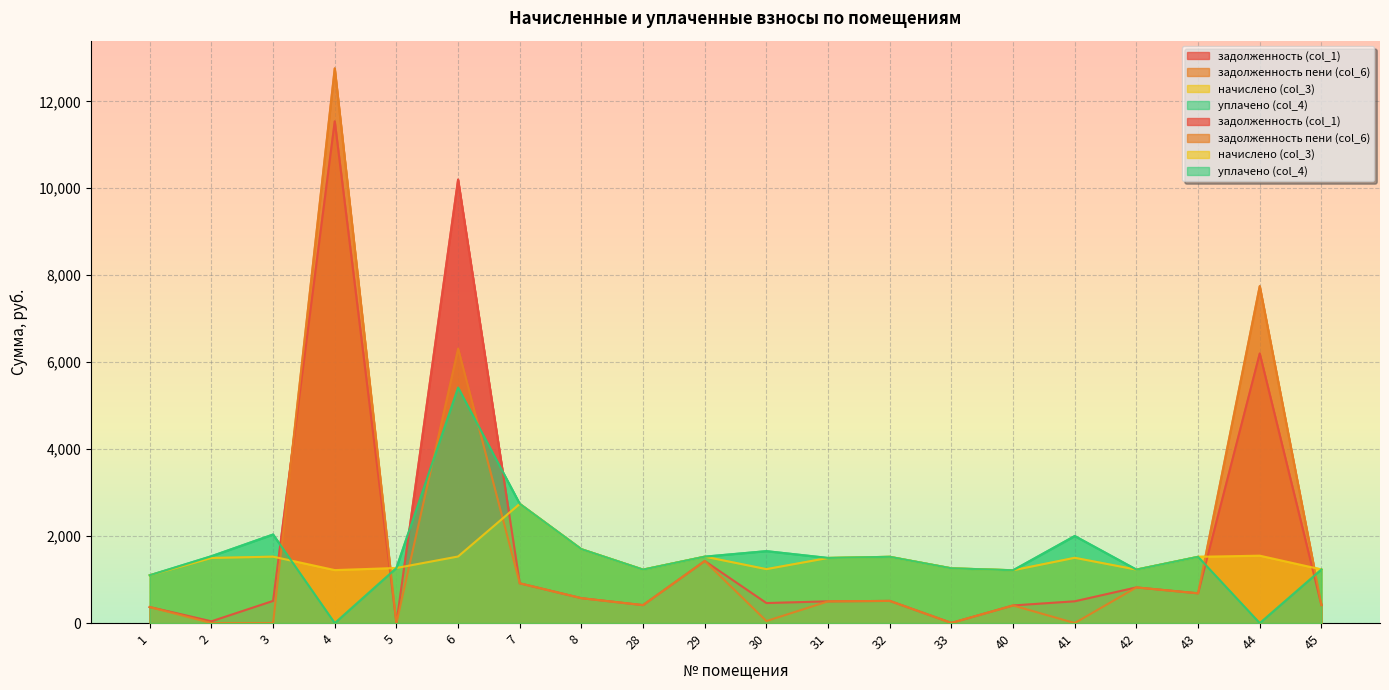

Between 7 and 40, which series saw the biggest shift?

начислено (col_3)